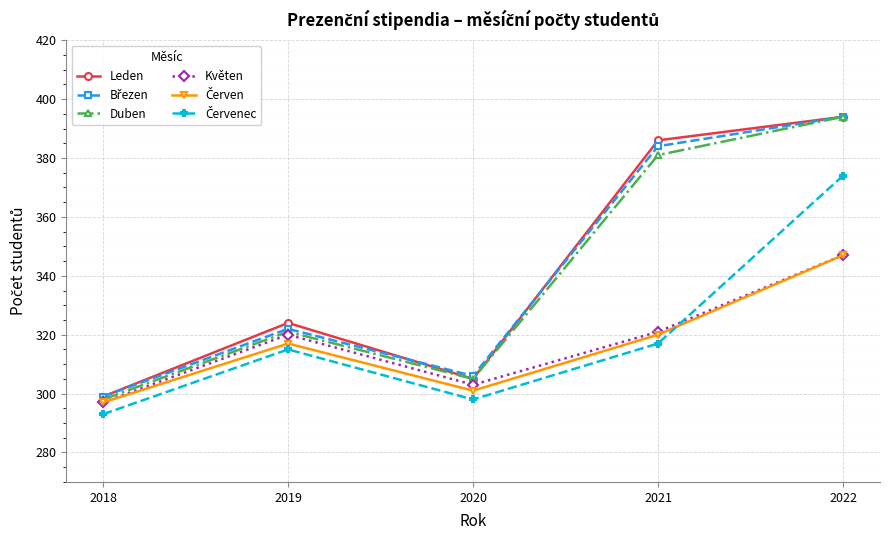

Read the Květen value at 2021, to the nearest 5.

320